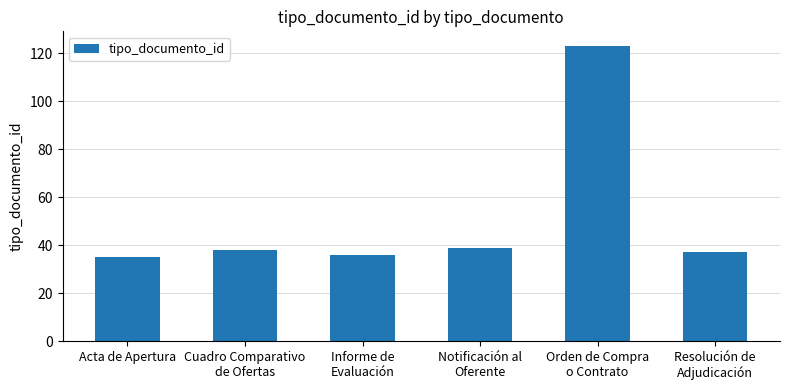

Are the bars horizontal?

No